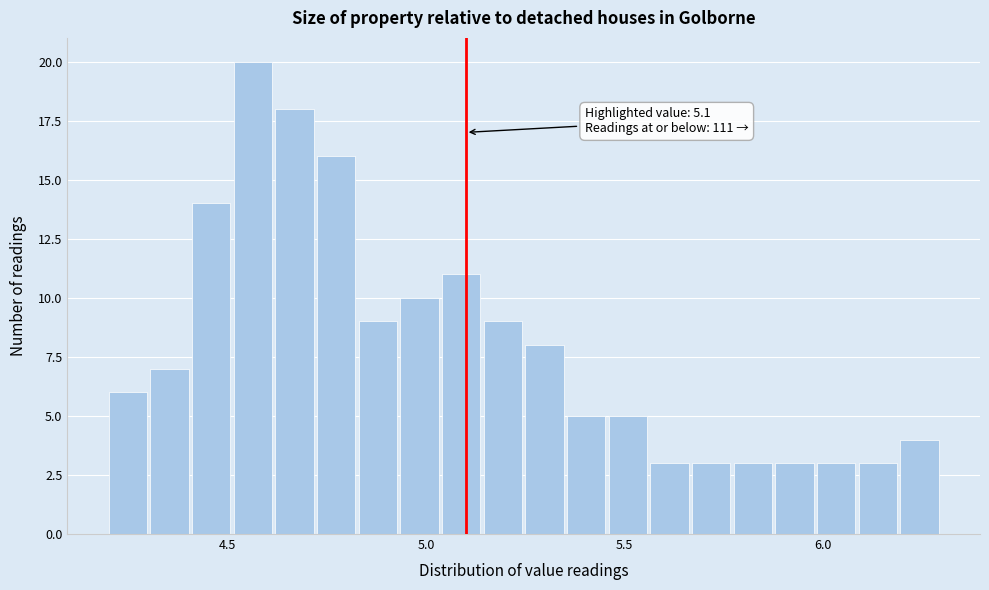

Around what value on the x-axis is the tallest bar? Give the approximate position of its centre, as read against the axis.

4.55